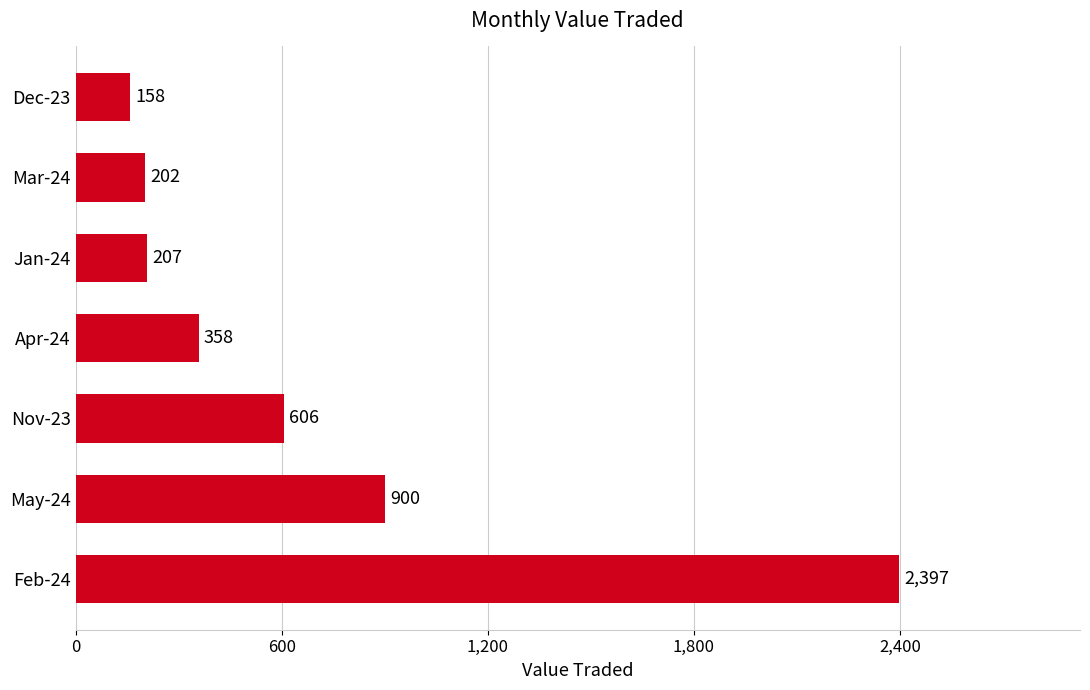

Rank the categories by value from highest to lowest.

Feb-24, May-24, Nov-23, Apr-24, Jan-24, Mar-24, Dec-23